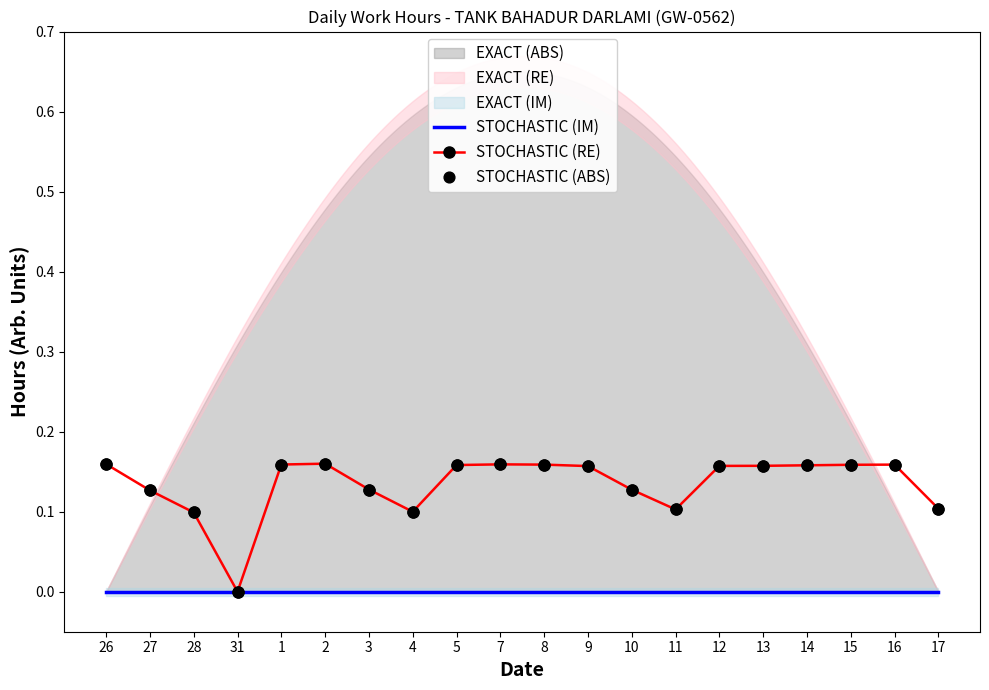

Which series has the largest Y range (max minus min)?

STOCHASTIC (RE)